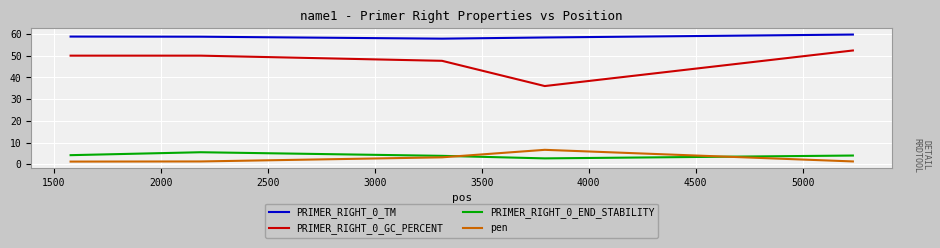

What is the maximum value for PRIMER_RIGHT_0_END_STABILITY?

5.5